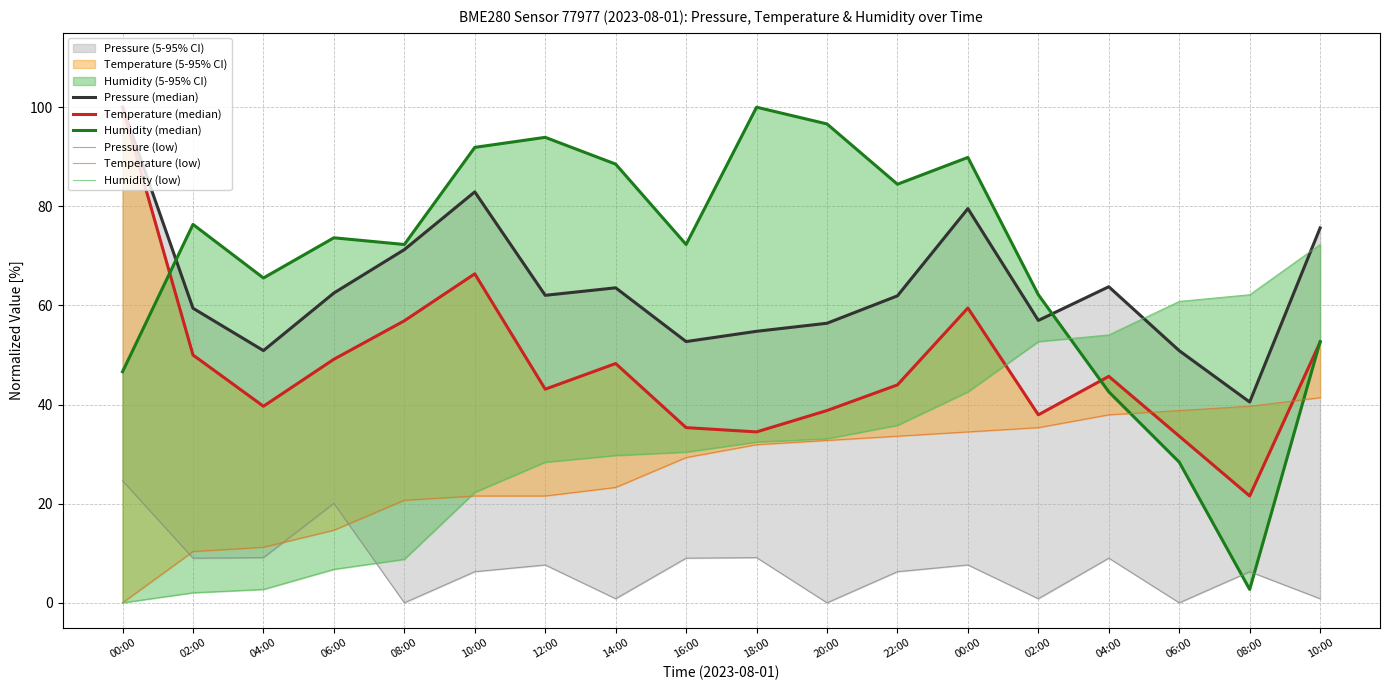

At which category is the sum across all series the highest?

00:00